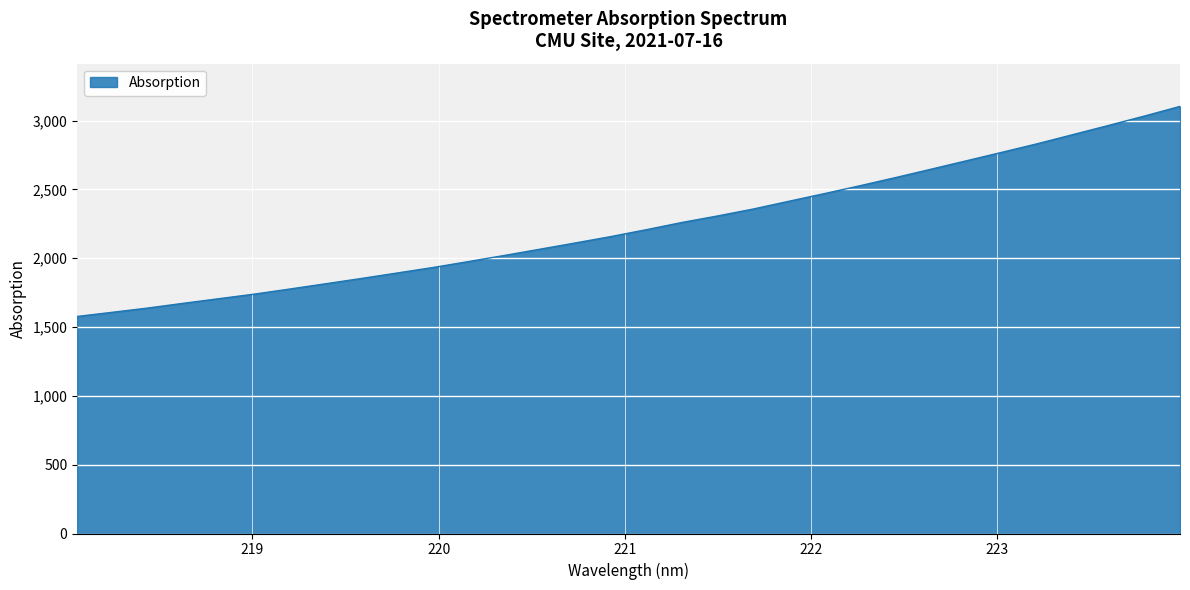

What is the maximum value shown in the chart?

3102.6